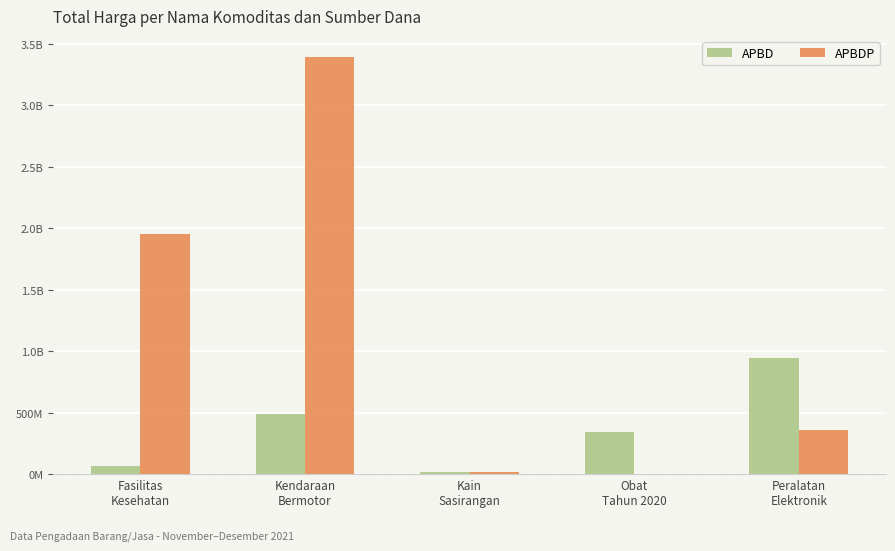

Which has a higher value, Fasilitas
Kesehatan or Peralatan
Elektronik?

Peralatan
Elektronik